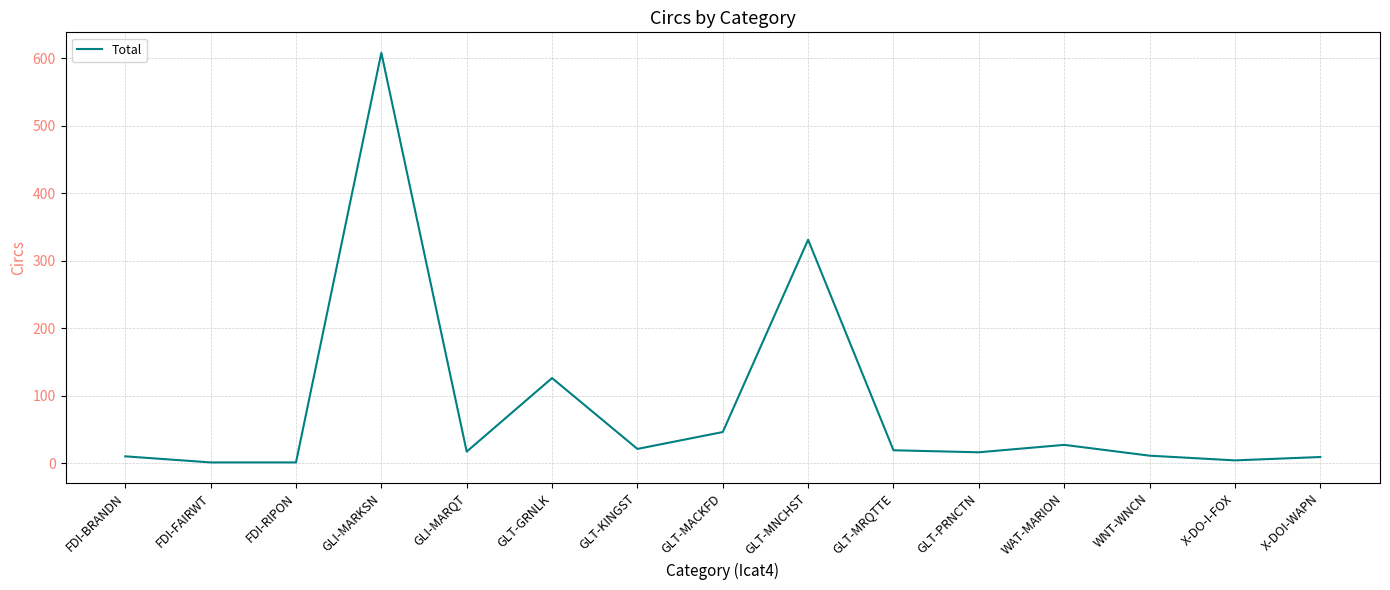

What is the smallest value displayed?

1